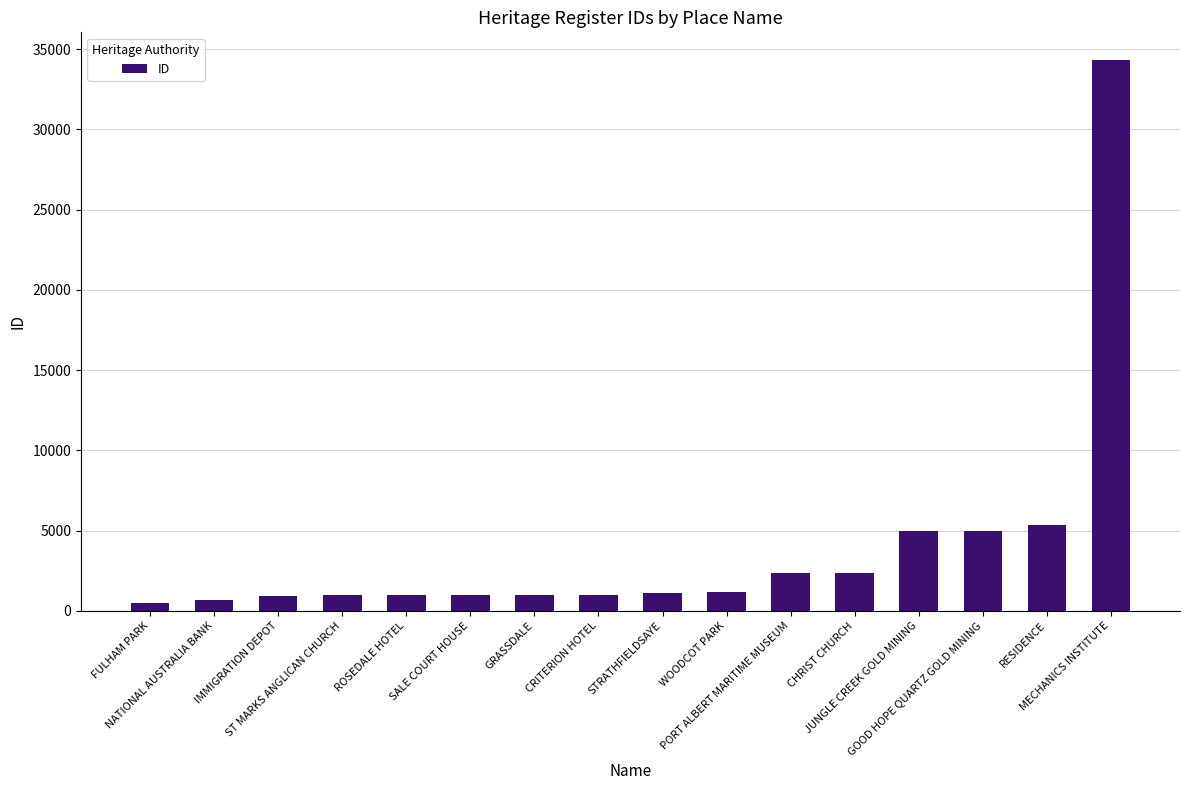

What is the label of the 2nd bar from the right?

RESIDENCE